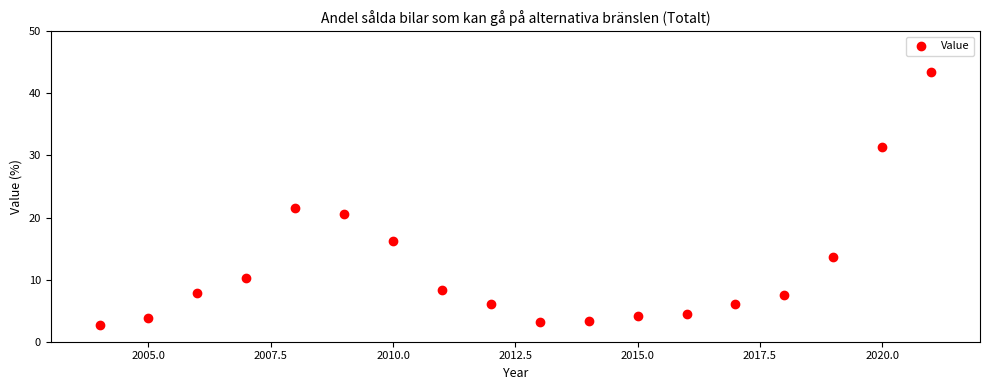

What Y value in the scatter plot is closest to 23?

21.5